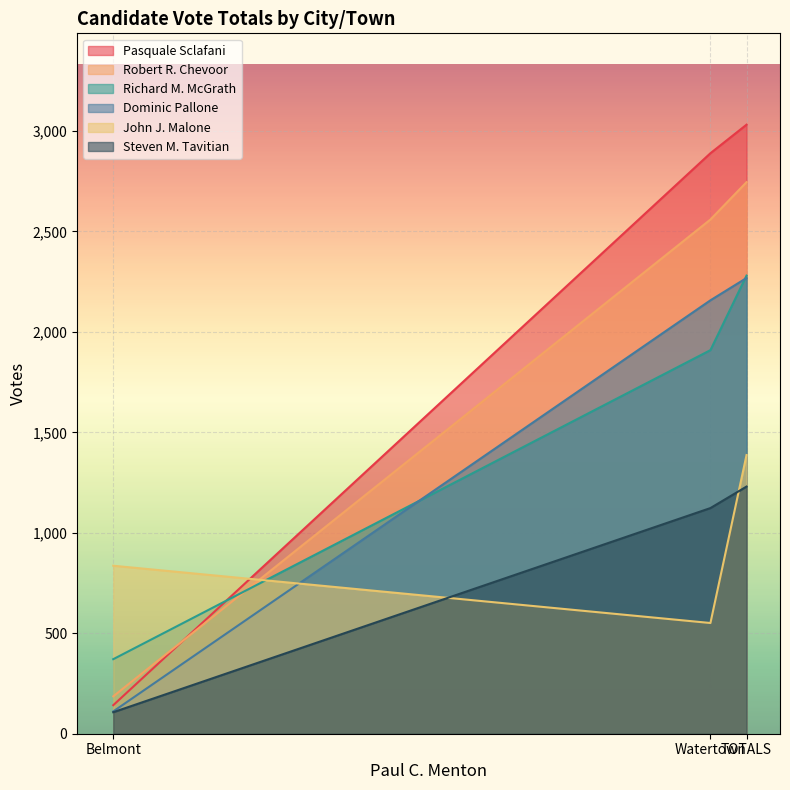

The value of Dominic Pallone at Belmont is 111. True or false?

True